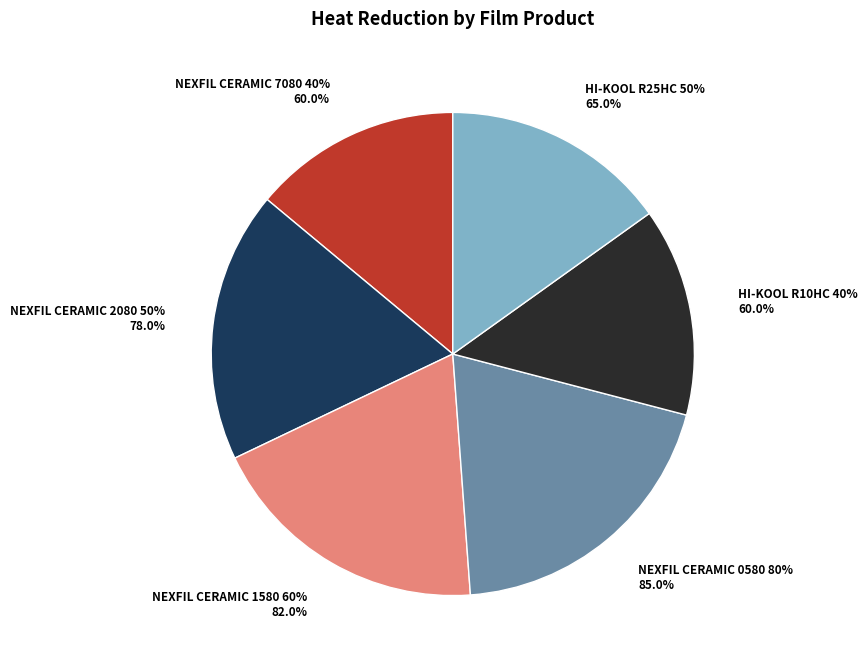

How many segments does this pie chart have?

6